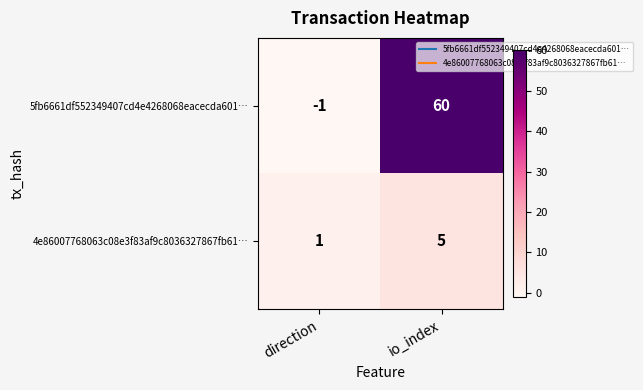

Rank the series at io_index from highest to lowest value.

5fb6661df552349407cd4e4268068eacecda601…, 4e86007768063c08e3f83af9c8036327867fb61…